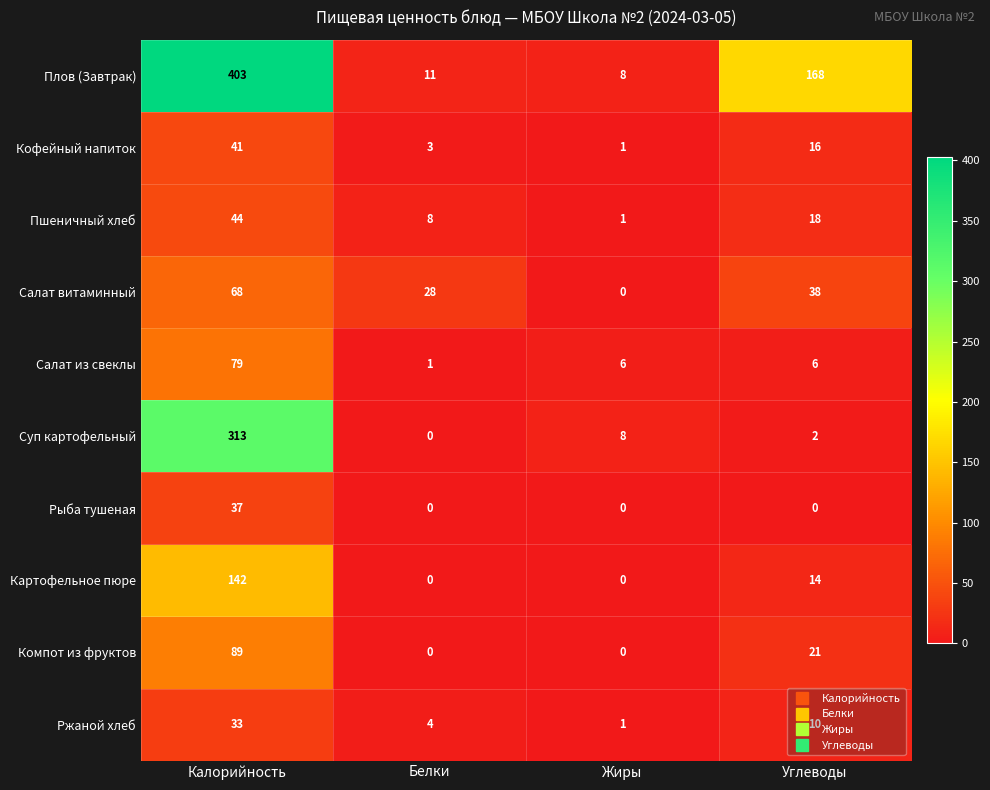

At how many categories does at least one series exceed 274?

1